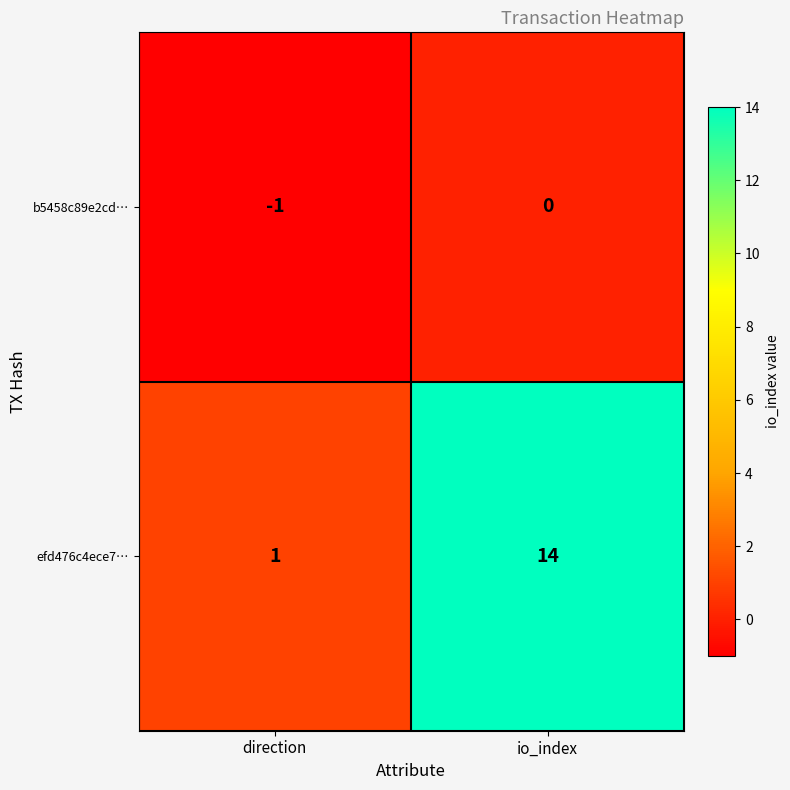

Which series changed the most between direction and io_index?

efd476c4ece7…